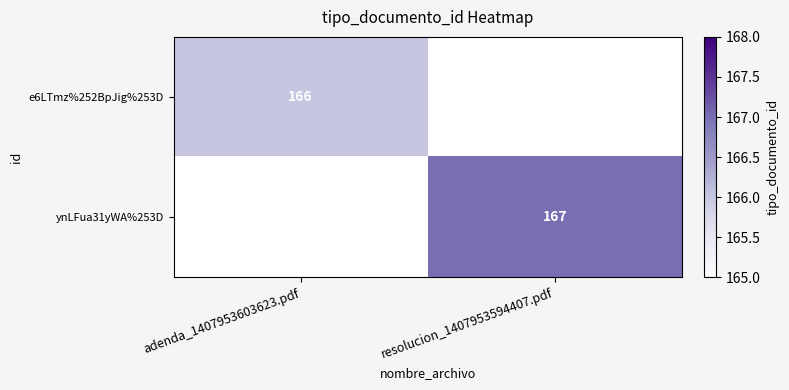

What is the total value across all series at adenda_1407953603623.pdf?

166